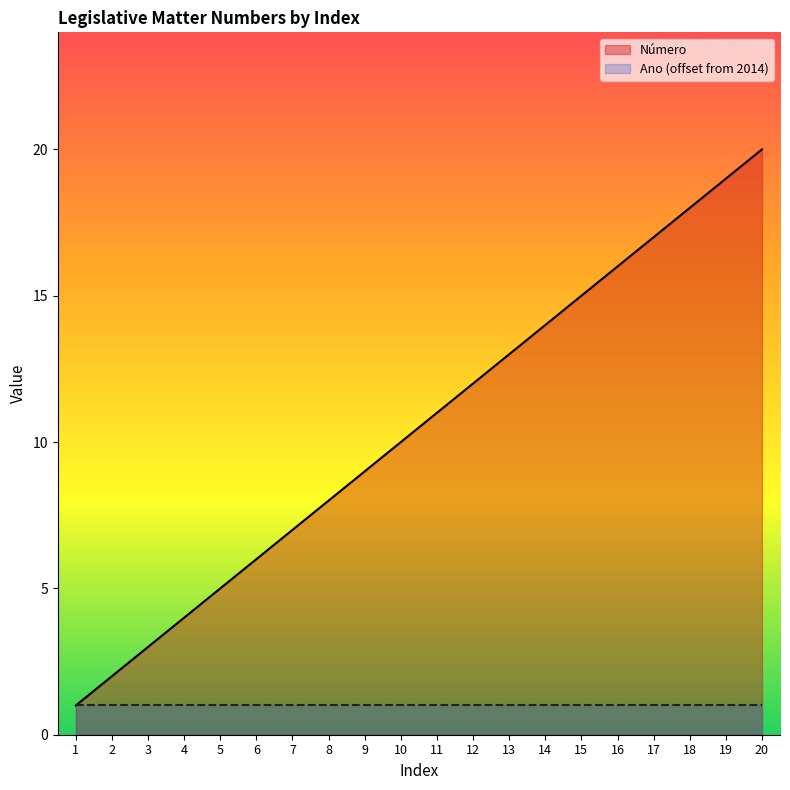

What is the change in value from 14 to 15?

+1